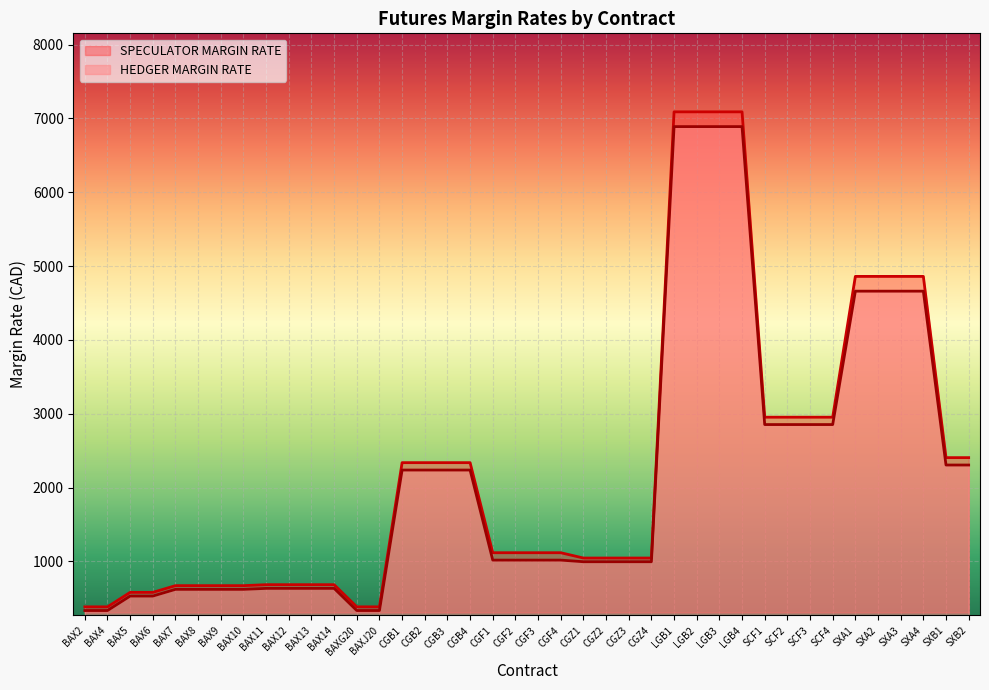

List the series in order of their overall mean, highest first.

SPECULATOR MARGIN RATE, HEDGER MARGIN RATE